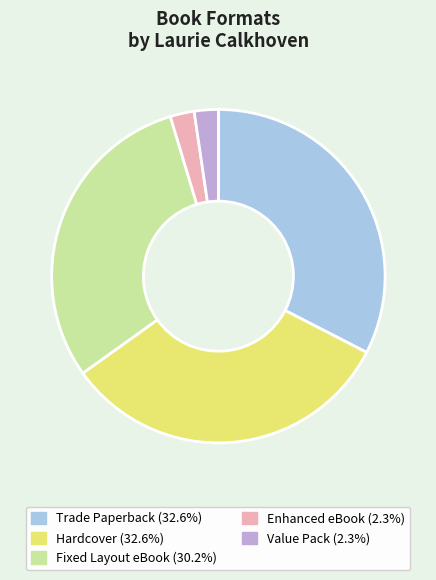

Is there a majority slice in this chart?

No